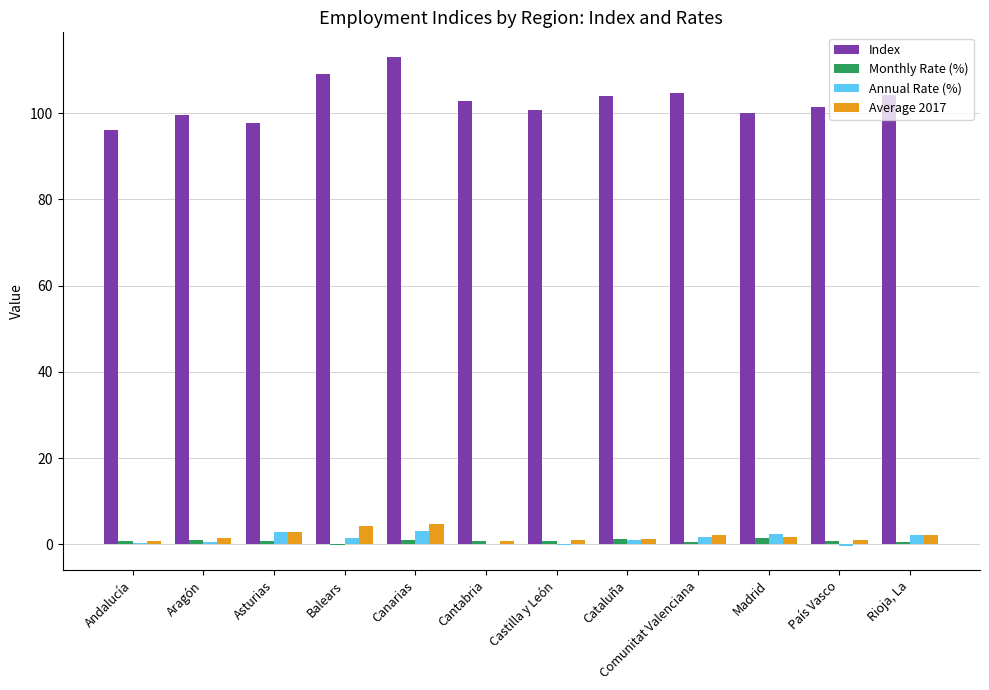

Which series changed the most between Asturias and Balears?

Index